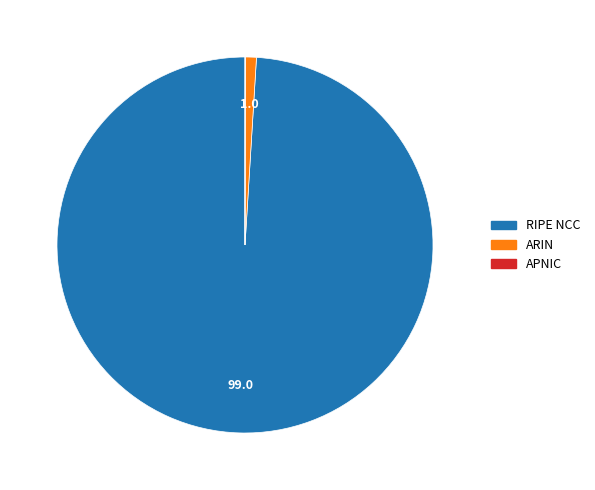

Which category has the biggest portion of the pie?

RIPE NCC